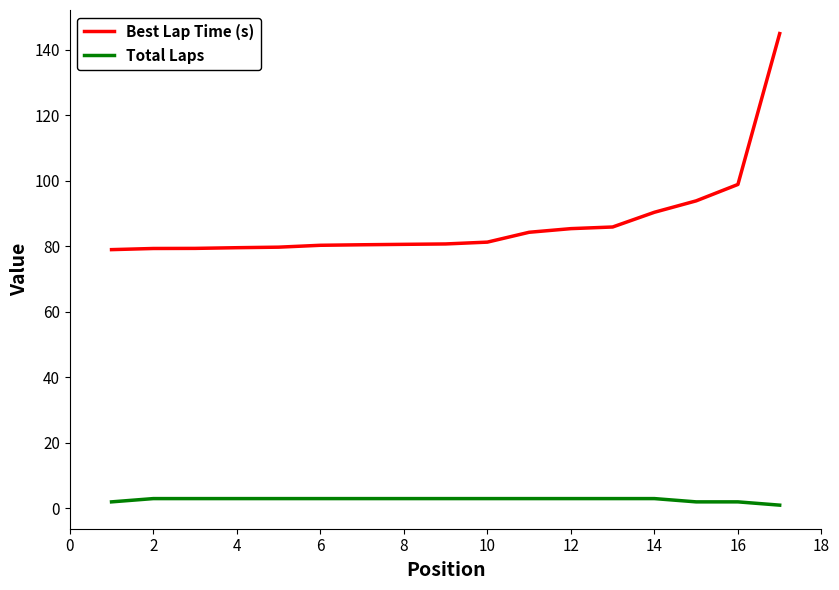

Which series has the largest total across all categories?

Best Lap Time (s)